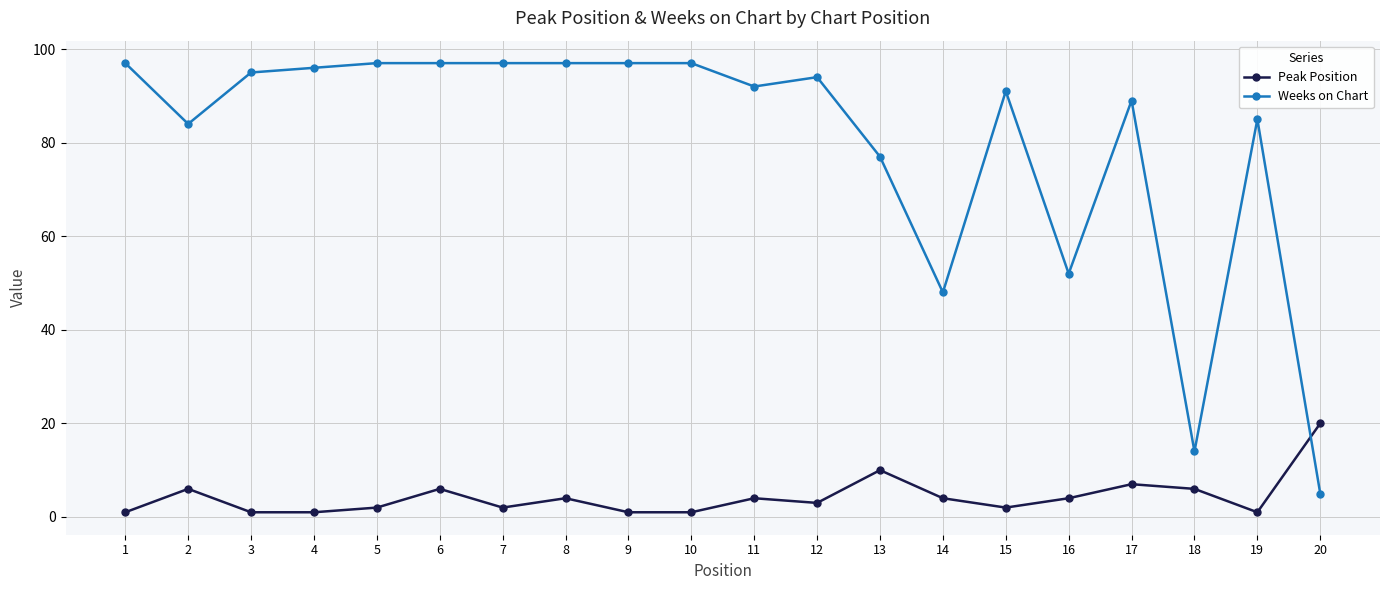

Count the number of categories in the chart.

20